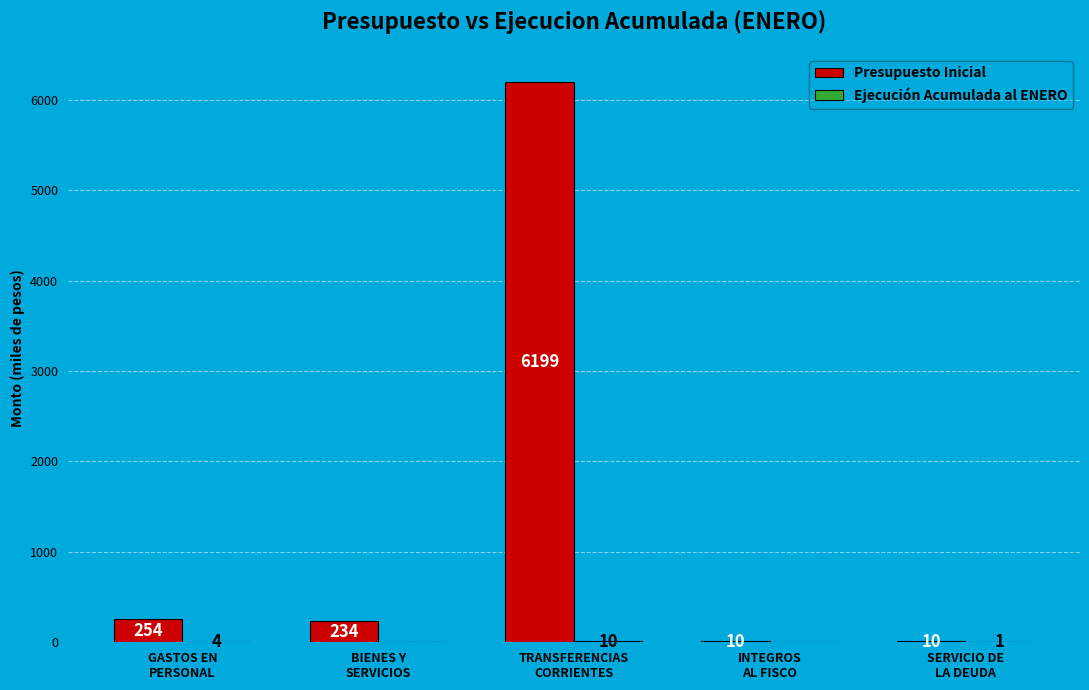

What is the greatest value displayed?

6199